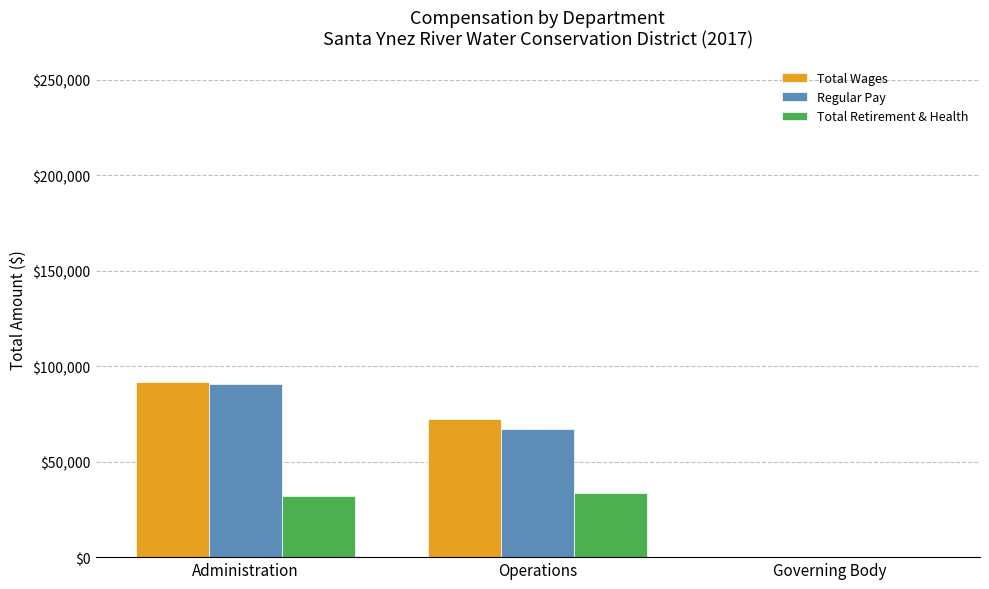

What is the greatest value displayed?

91571.2